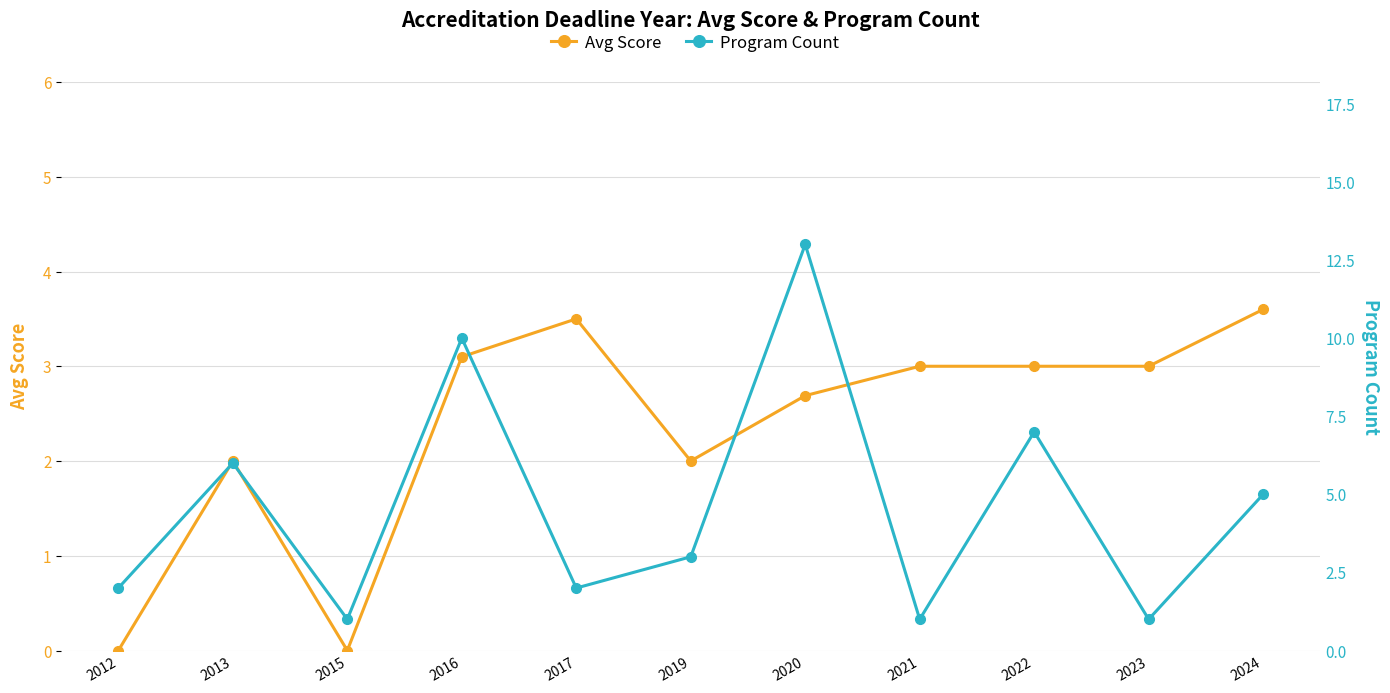

In Avg Score, how many points are lower than both neighbors (excluding endpoints)?

2